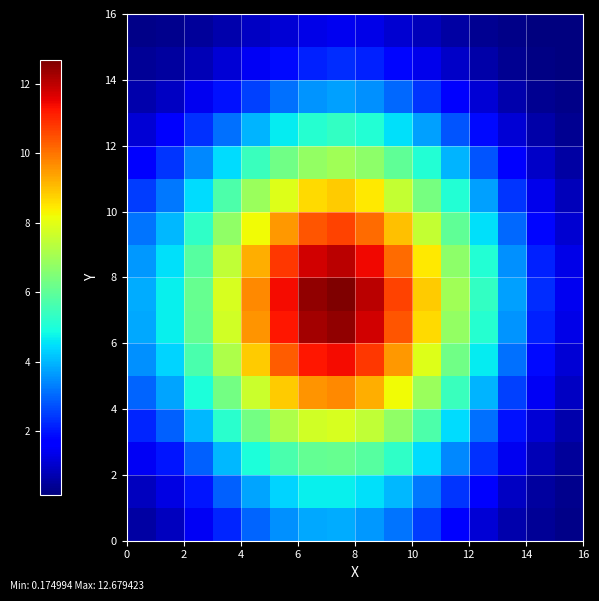

How many categories are shown in the chart?

16